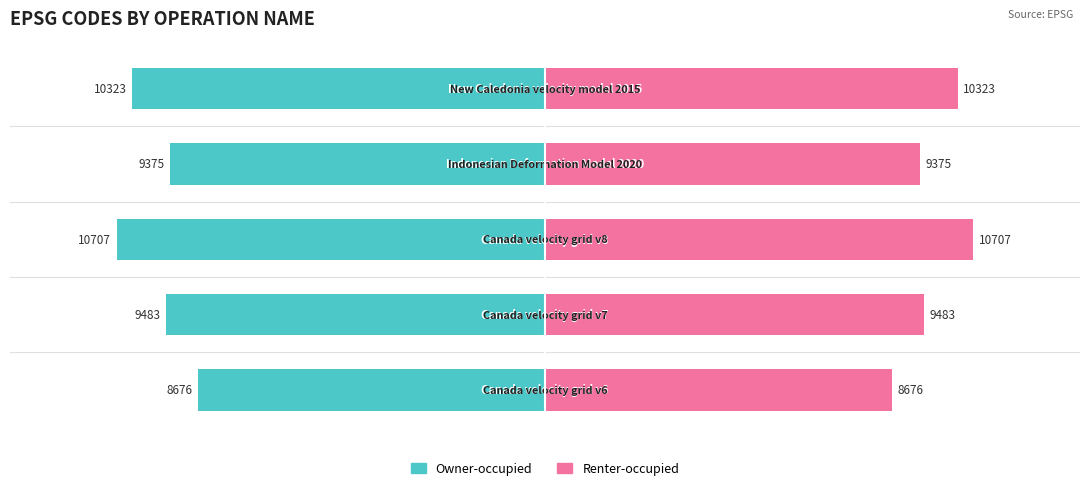

How many distinct data groups are displayed?

2